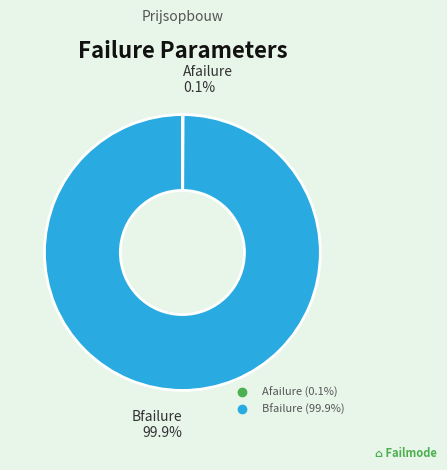

Which slice represents more than half of the pie?

Bfailure